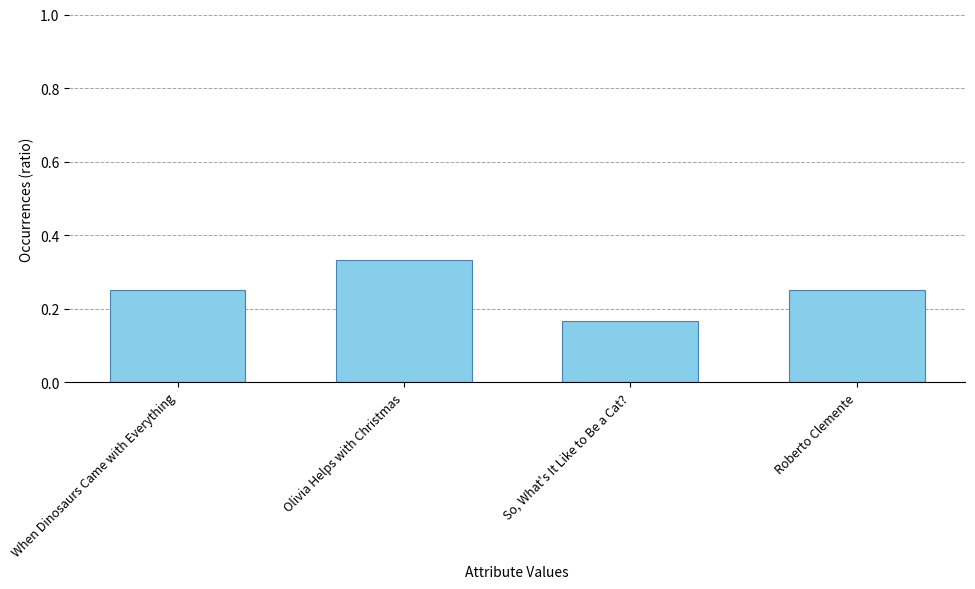

What is the difference between the second highest and minimum values?

0.1